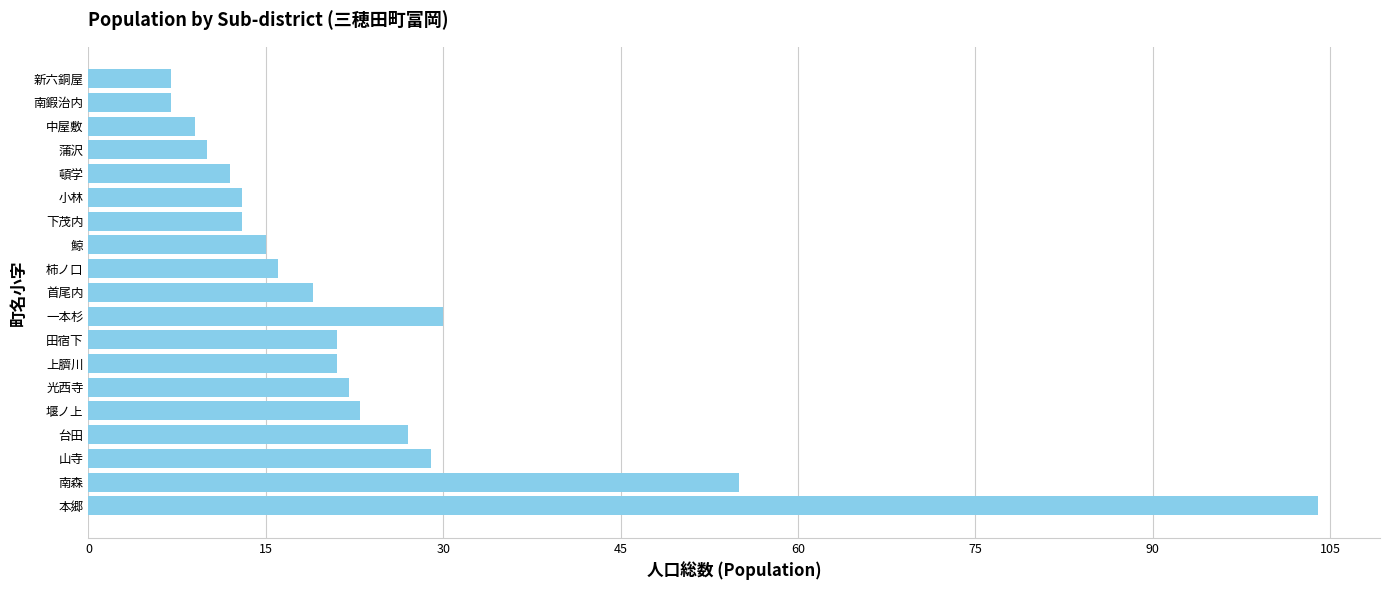

Read the value at 首尾内.

19